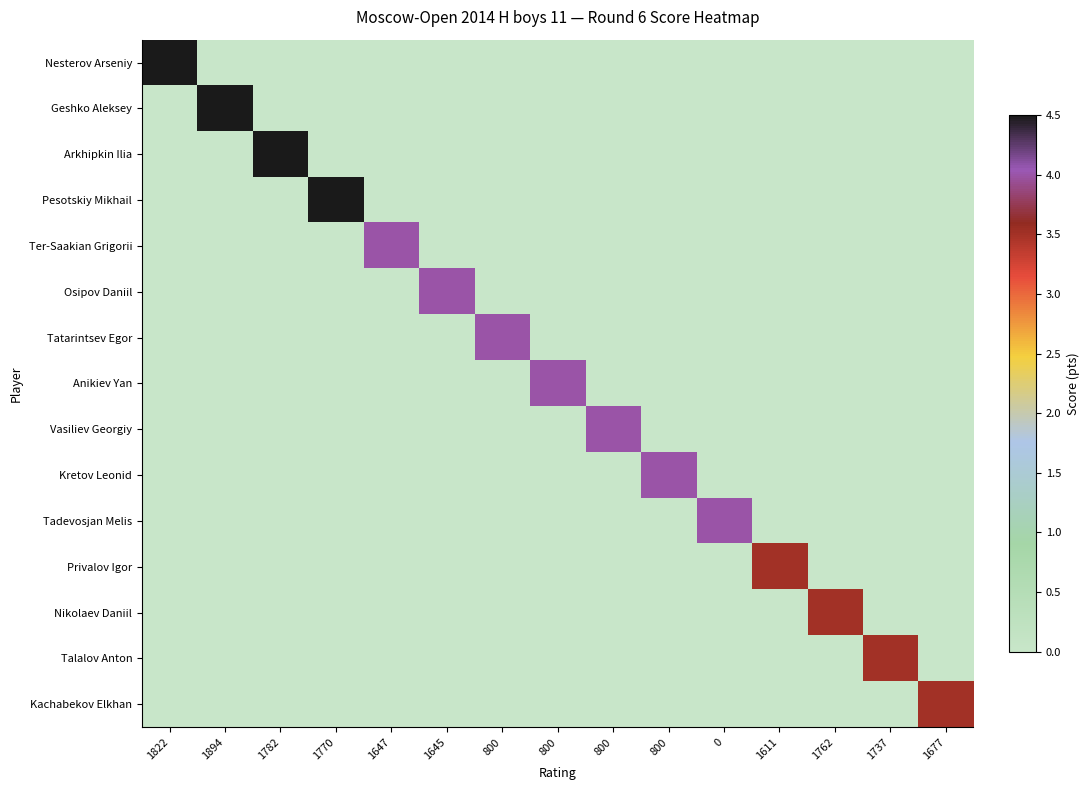

Reading left to right, transcribe all the data shown in this chart.

Nesterov Arseniy: 1822=4.5	1894=0.0	1782=0.0	1770=0.0	1647=0.0	1645=0.0	800=0.0	800=0.0	800=0.0	800=0.0	0=0.0	1611=0.0	1762=0.0	1737=0.0	1677=0.0
Geshko Aleksey: 1822=0.0	1894=4.5	1782=0.0	1770=0.0	1647=0.0	1645=0.0	800=0.0	800=0.0	800=0.0	800=0.0	0=0.0	1611=0.0	1762=0.0	1737=0.0	1677=0.0
Arkhipkin Ilia: 1822=0.0	1894=0.0	1782=4.5	1770=0.0	1647=0.0	1645=0.0	800=0.0	800=0.0	800=0.0	800=0.0	0=0.0	1611=0.0	1762=0.0	1737=0.0	1677=0.0
Pesotskiy Mikhail: 1822=0.0	1894=0.0	1782=0.0	1770=4.5	1647=0.0	1645=0.0	800=0.0	800=0.0	800=0.0	800=0.0	0=0.0	1611=0.0	1762=0.0	1737=0.0	1677=0.0
Ter-Saakian Grigorii: 1822=0.0	1894=0.0	1782=0.0	1770=0.0	1647=4.0	1645=0.0	800=0.0	800=0.0	800=0.0	800=0.0	0=0.0	1611=0.0	1762=0.0	1737=0.0	1677=0.0
Osipov Daniil: 1822=0.0	1894=0.0	1782=0.0	1770=0.0	1647=0.0	1645=4.0	800=0.0	800=0.0	800=0.0	800=0.0	0=0.0	1611=0.0	1762=0.0	1737=0.0	1677=0.0
Tatarintsev Egor: 1822=0.0	1894=0.0	1782=0.0	1770=0.0	1647=0.0	1645=0.0	800=4.0	800=0.0	800=0.0	800=0.0	0=0.0	1611=0.0	1762=0.0	1737=0.0	1677=0.0
Anikiev Yan: 1822=0.0	1894=0.0	1782=0.0	1770=0.0	1647=0.0	1645=0.0	800=0.0	800=4.0	800=0.0	800=0.0	0=0.0	1611=0.0	1762=0.0	1737=0.0	1677=0.0
Vasiliev Georgiy: 1822=0.0	1894=0.0	1782=0.0	1770=0.0	1647=0.0	1645=0.0	800=0.0	800=0.0	800=4.0	800=0.0	0=0.0	1611=0.0	1762=0.0	1737=0.0	1677=0.0
Kretov Leonid: 1822=0.0	1894=0.0	1782=0.0	1770=0.0	1647=0.0	1645=0.0	800=0.0	800=0.0	800=0.0	800=4.0	0=0.0	1611=0.0	1762=0.0	1737=0.0	1677=0.0
Tadevosjan Melis: 1822=0.0	1894=0.0	1782=0.0	1770=0.0	1647=0.0	1645=0.0	800=0.0	800=0.0	800=0.0	800=0.0	0=4.0	1611=0.0	1762=0.0	1737=0.0	1677=0.0
Privalov Igor: 1822=0.0	1894=0.0	1782=0.0	1770=0.0	1647=0.0	1645=0.0	800=0.0	800=0.0	800=0.0	800=0.0	0=0.0	1611=3.5	1762=0.0	1737=0.0	1677=0.0
Nikolaev Daniil: 1822=0.0	1894=0.0	1782=0.0	1770=0.0	1647=0.0	1645=0.0	800=0.0	800=0.0	800=0.0	800=0.0	0=0.0	1611=0.0	1762=3.5	1737=0.0	1677=0.0
Talalov Anton: 1822=0.0	1894=0.0	1782=0.0	1770=0.0	1647=0.0	1645=0.0	800=0.0	800=0.0	800=0.0	800=0.0	0=0.0	1611=0.0	1762=0.0	1737=3.5	1677=0.0
Kachabekov Elkhan: 1822=0.0	1894=0.0	1782=0.0	1770=0.0	1647=0.0	1645=0.0	800=0.0	800=0.0	800=0.0	800=0.0	0=0.0	1611=0.0	1762=0.0	1737=0.0	1677=3.5